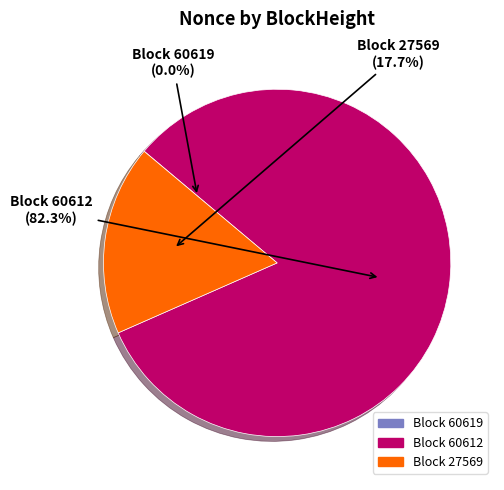

What is the largest slice in the pie chart?

Block 60612